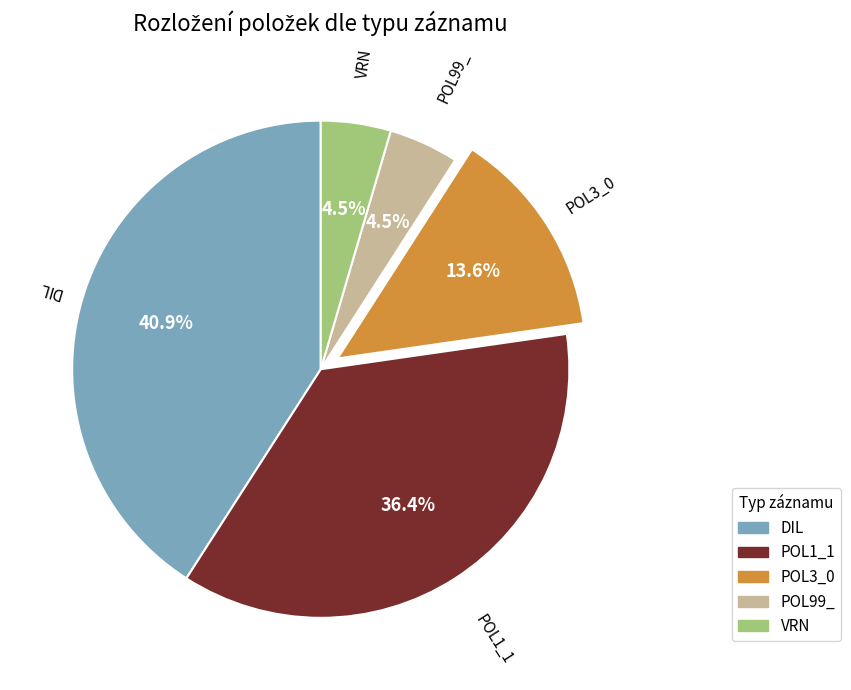

Which category has the biggest portion of the pie?

DIL